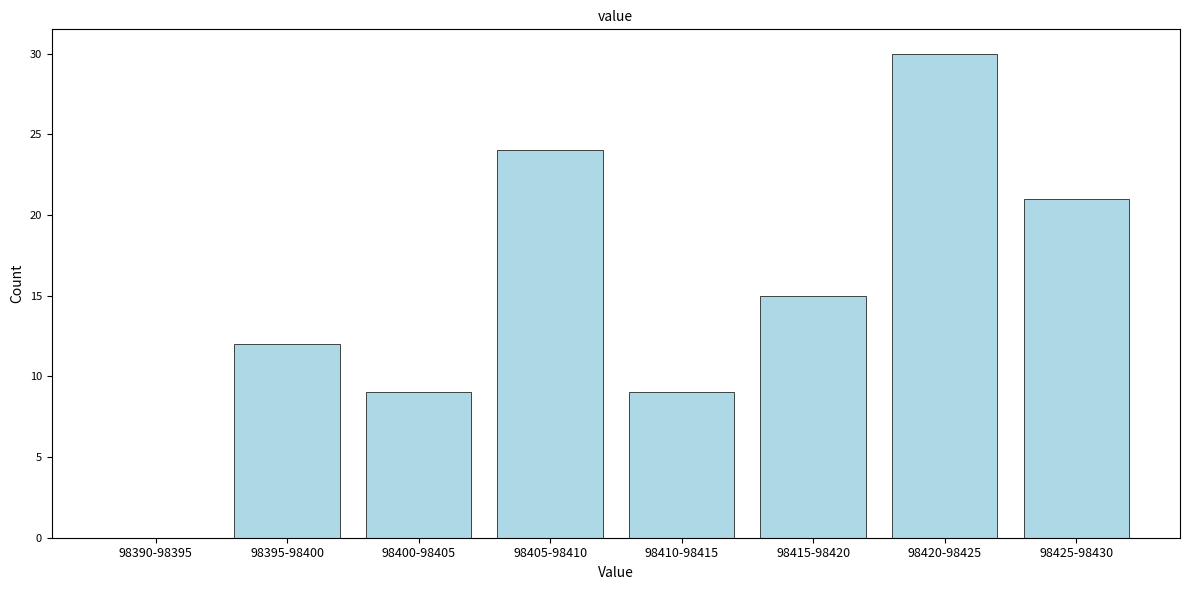

Reading right to left, list all the values displayed in this chart.

98425-98430=21	98420-98425=30	98415-98420=15	98410-98415=9	98405-98410=24	98400-98405=9	98395-98400=12	98390-98395=0